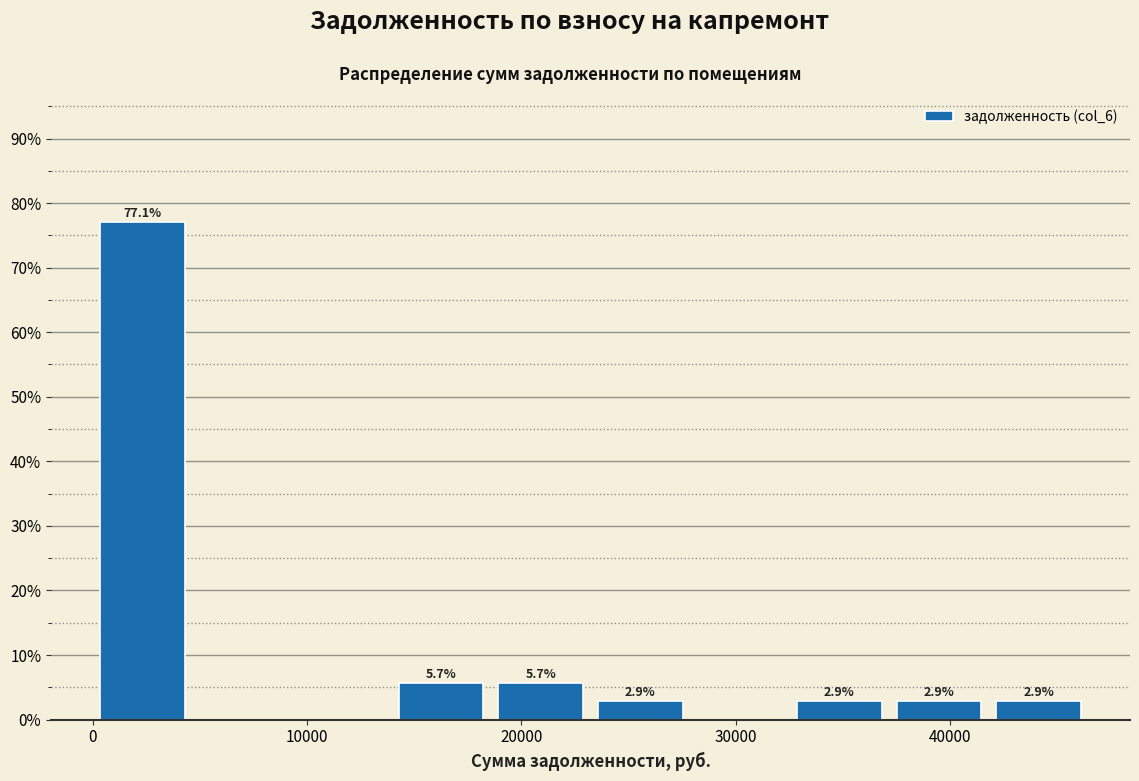

Which range on the x-axis has the tallest bar?

0 to 5000